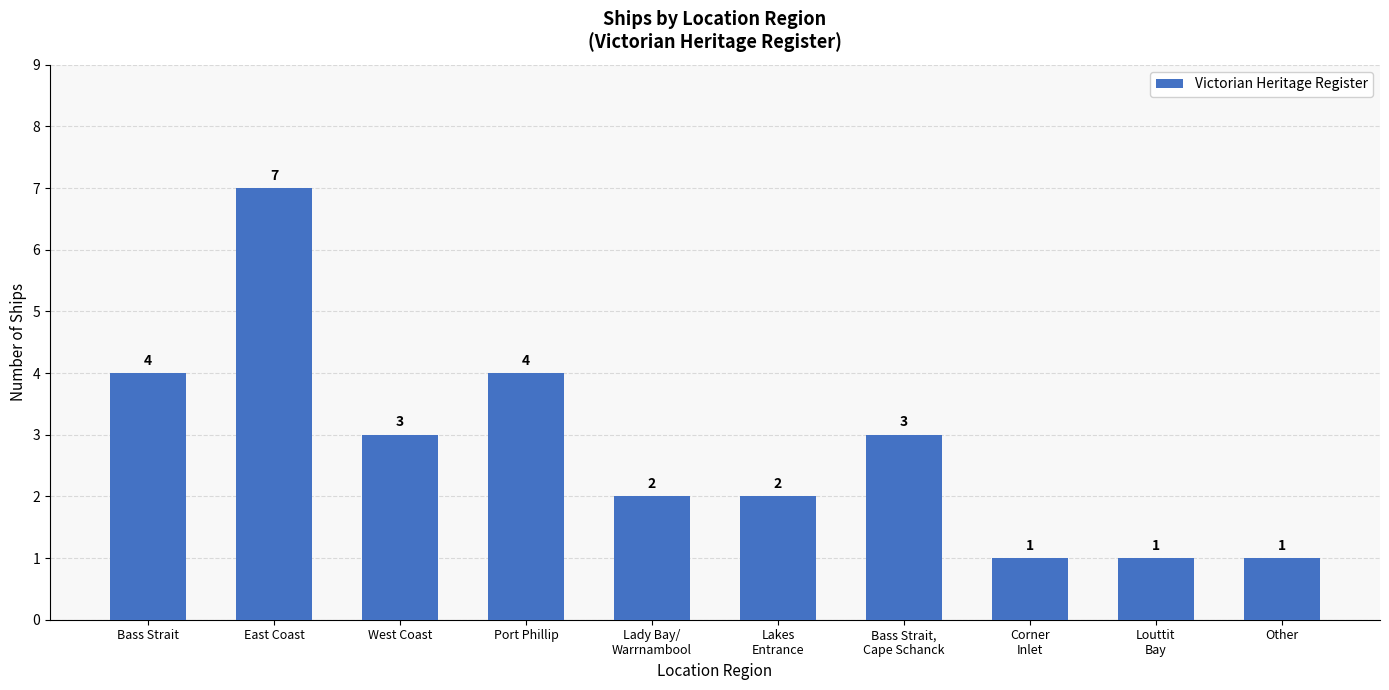

What is the change in value from West Coast to Port Phillip?

+1